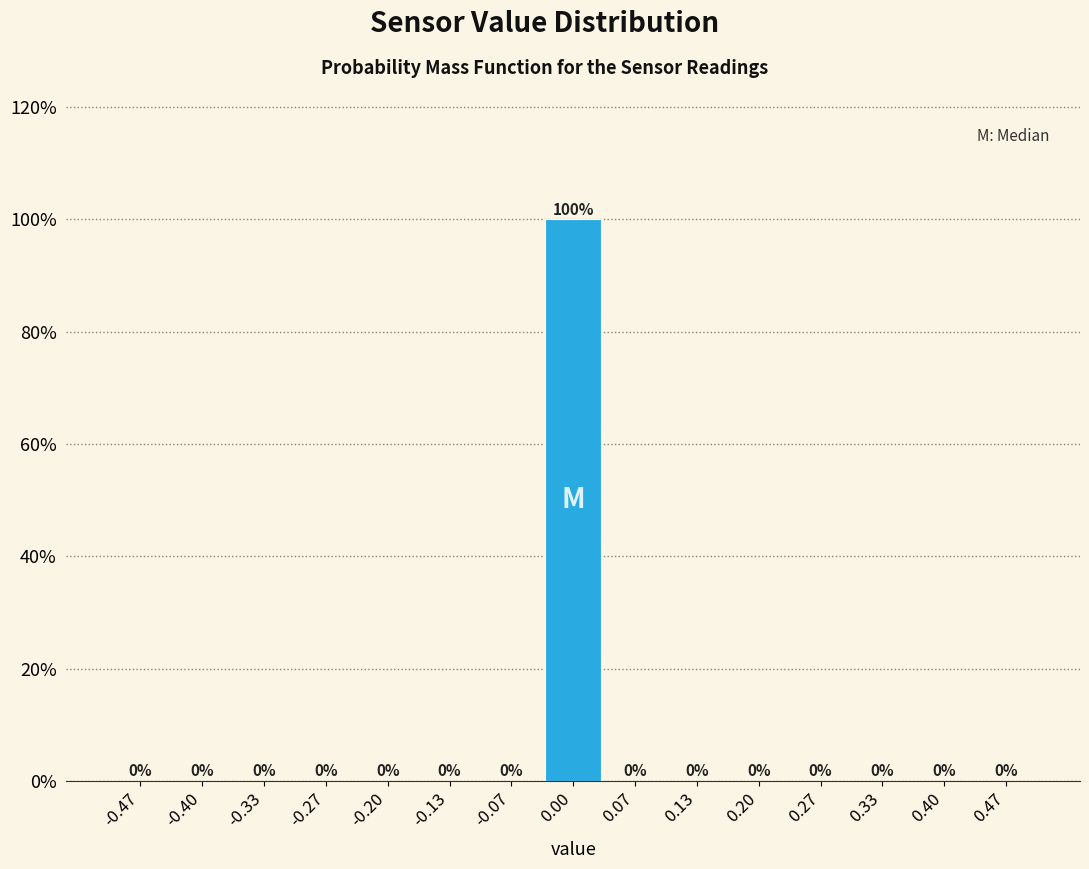

Reading left to right, transcribe this chart: for each bar, give the range it covers on the x-axis and its height. The bar edges are not printed on the chart, so give them approximately, as read against the axis.

-0.50 to -0.43: 0
-0.43 to -0.37: 0
-0.37 to -0.30: 0
-0.30 to -0.23: 0
-0.23 to -0.17: 0
-0.17 to -0.10: 0
-0.10 to -0.03: 0
-0.03 to 0.03: 100
0.03 to 0.10: 0
0.10 to 0.17: 0
0.17 to 0.23: 0
0.23 to 0.30: 0
0.30 to 0.37: 0
0.37 to 0.43: 0
0.43 to 0.50: 0